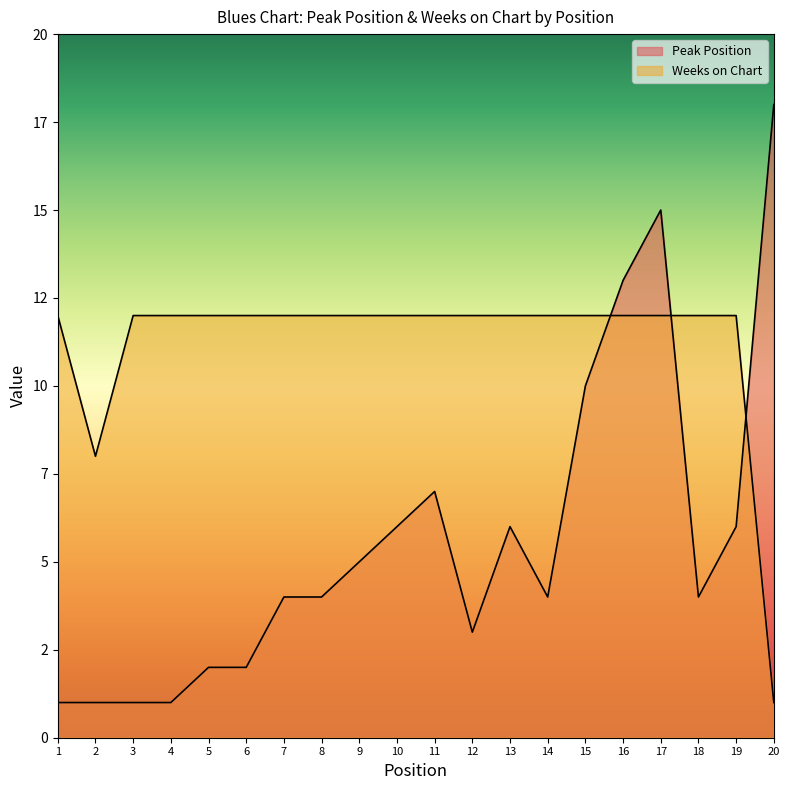

At which category does the chart reach its peak across all series?

20